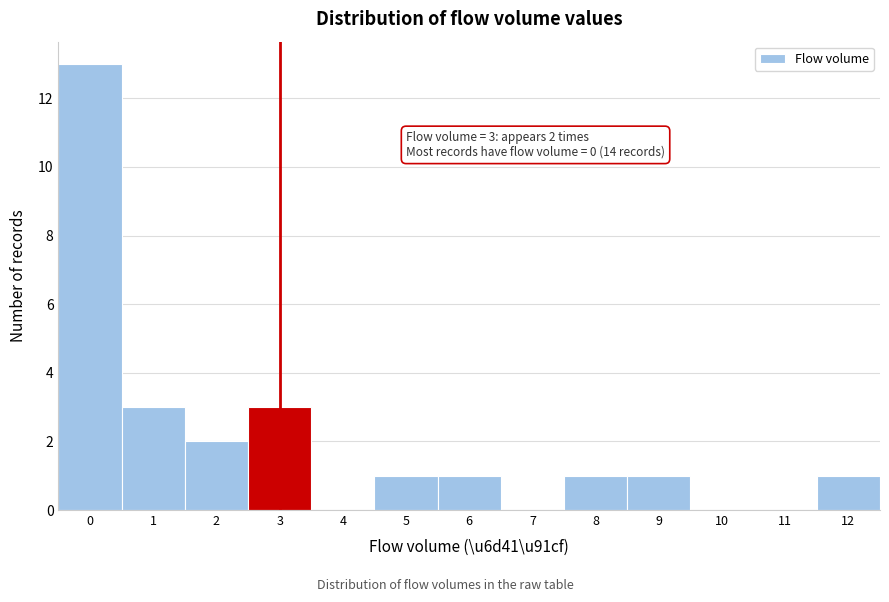

Reading left to right, list all the values displayed in this chart.

0=13	1=3	2=2	3=3	4=0	5=1	6=1	7=0	8=1	9=1	10=0	11=0	12=1